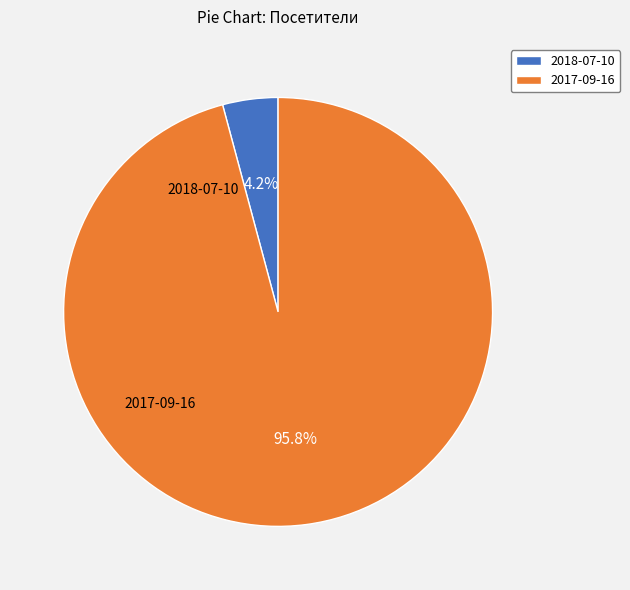

Does any single category account for the majority?

Yes